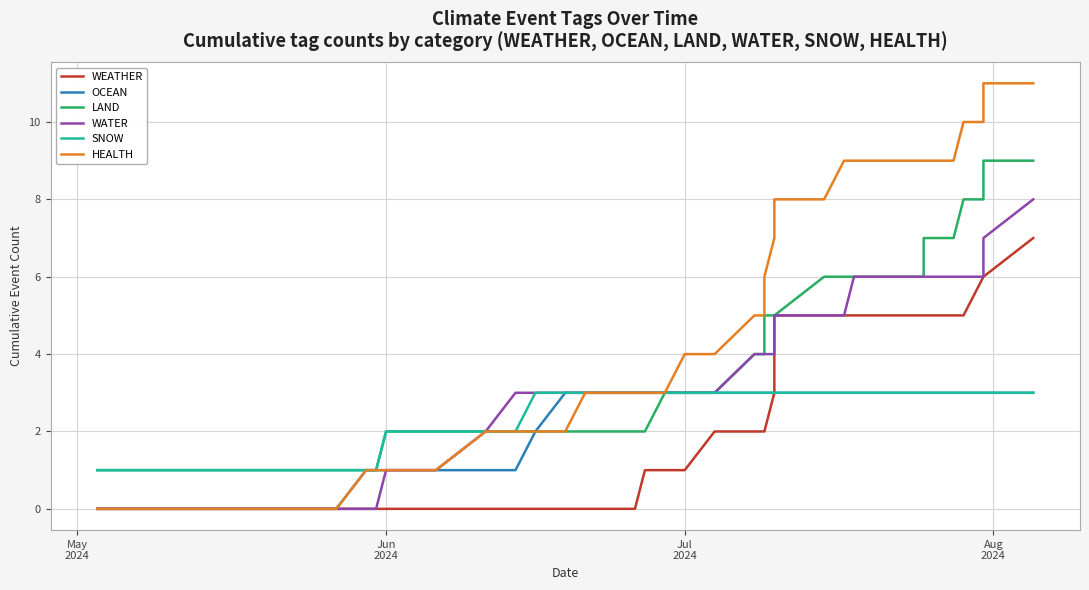

Which series has the largest total across all categories?

HEALTH